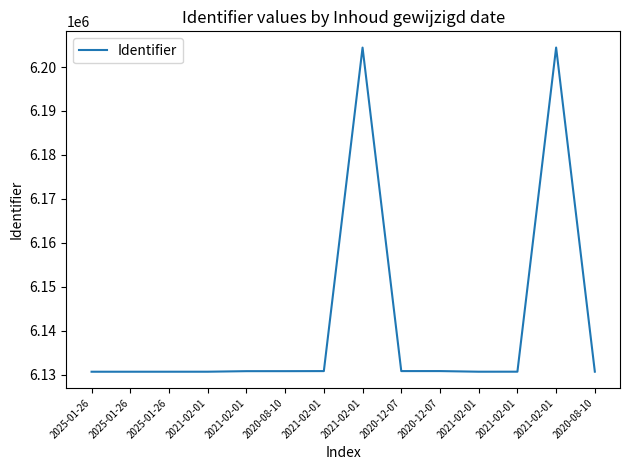

Does the chart display data point markers on the line(s)?

No